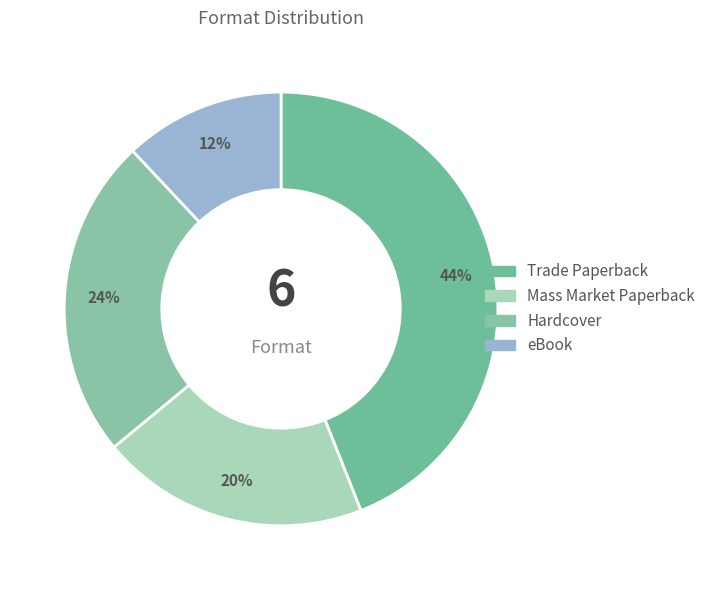

Is it true that Mass Market Paperback is 20% of the pie?

True